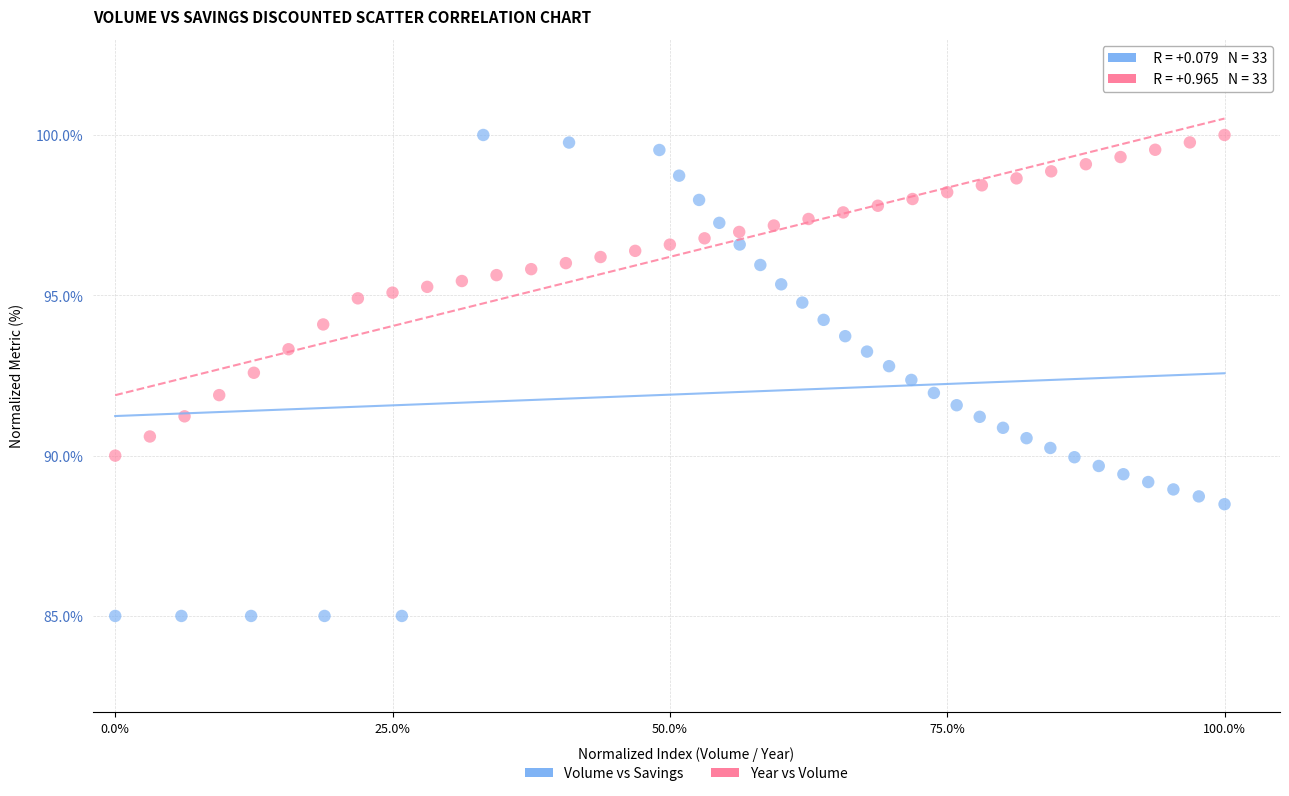

Which series contains the lowest Y value?

Volume vs Savings